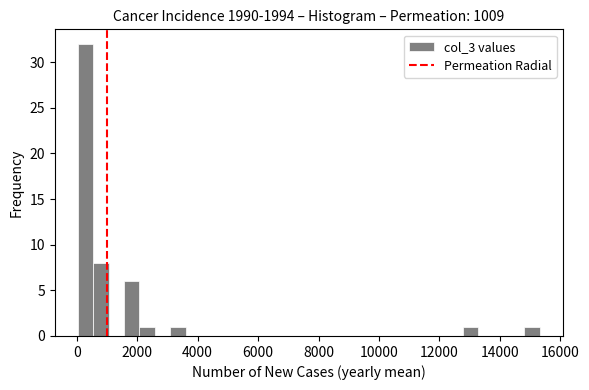

Read against the x-axis, roughly where is the centre of the tallest bar?

200